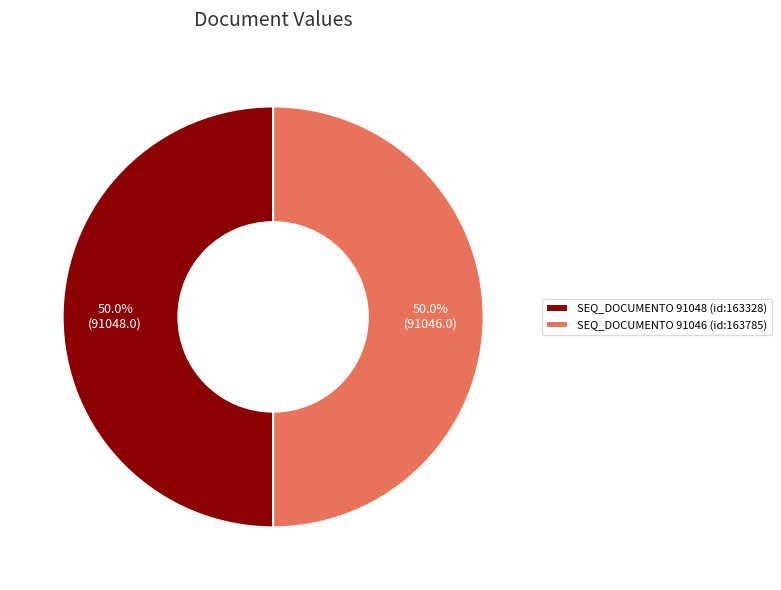

Combined, what portion of the pie is SEQ_DOCUMENTO 91048 (id:163328) and SEQ_DOCUMENTO 91046 (id:163785)?

100.0%